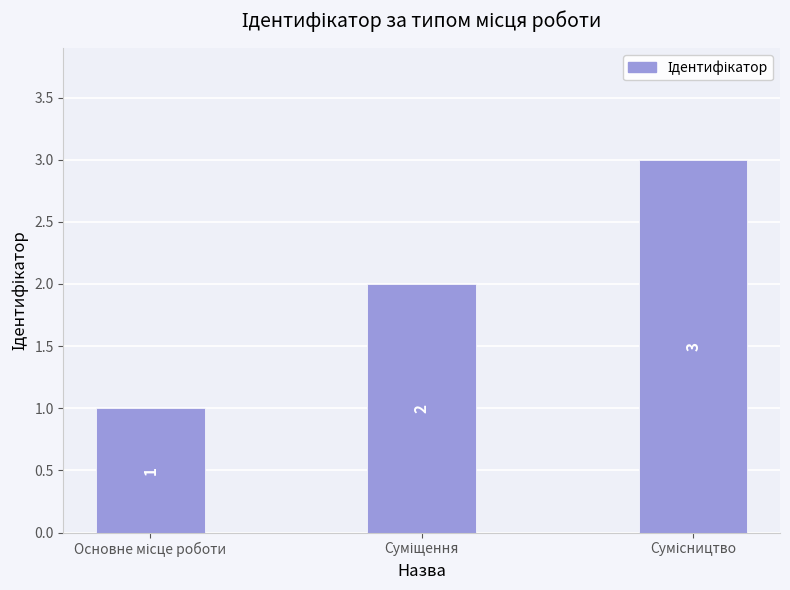

Count the values in the range 1 to 3.

3